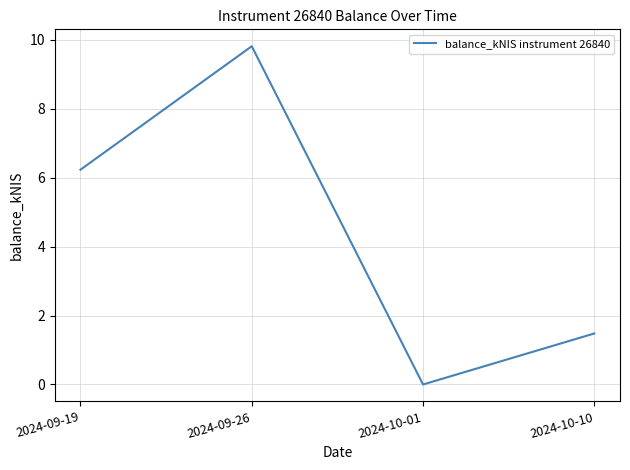

What position from the left is 2024-10-01?

3